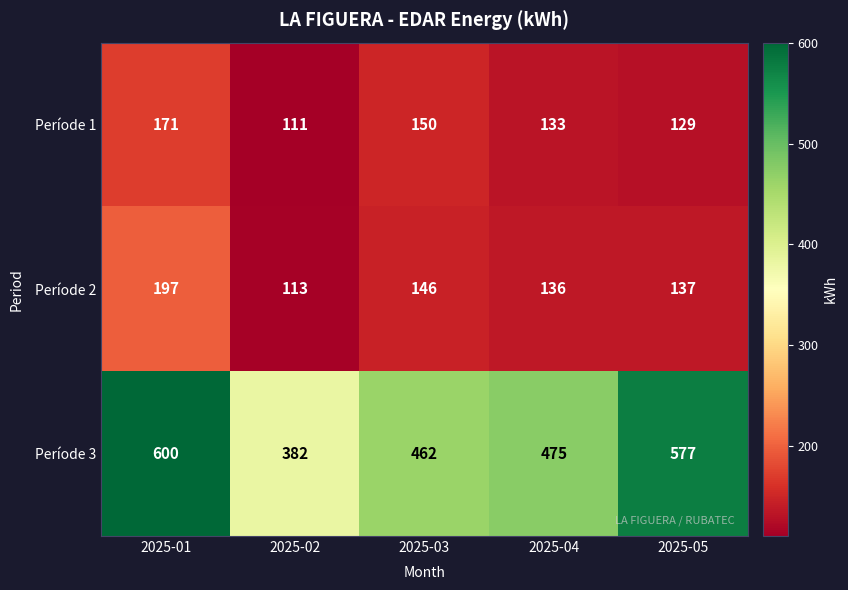

At which label does Període 2 first exceed 137?

2025-01